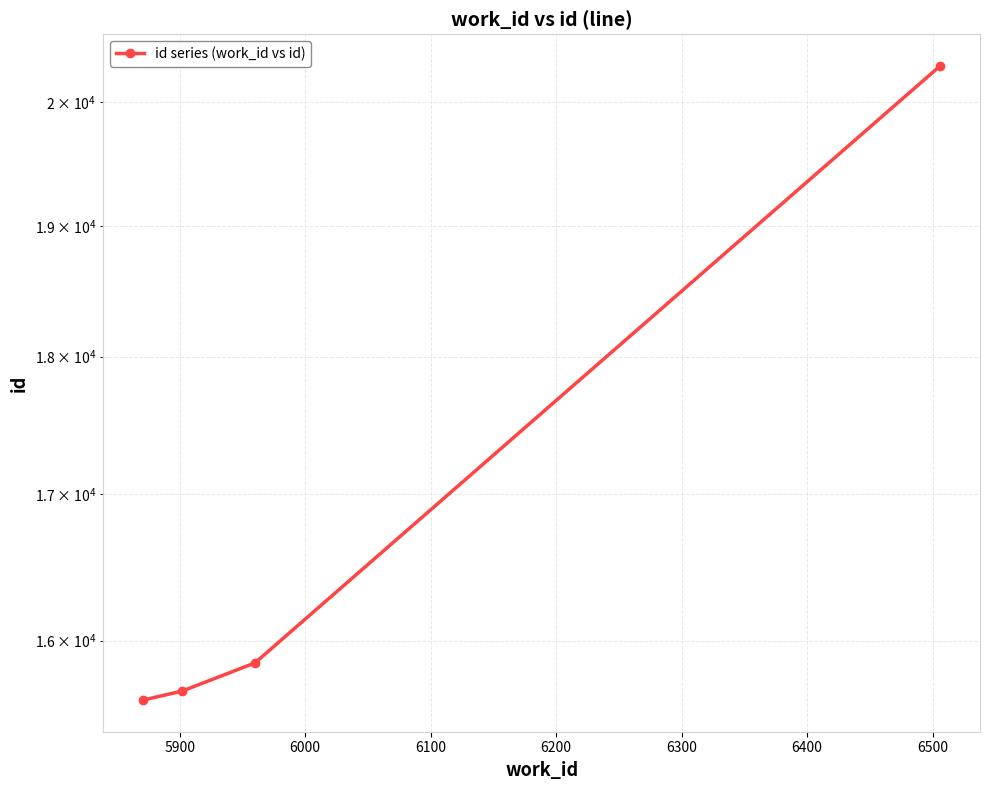

How many data points does each series have?

4